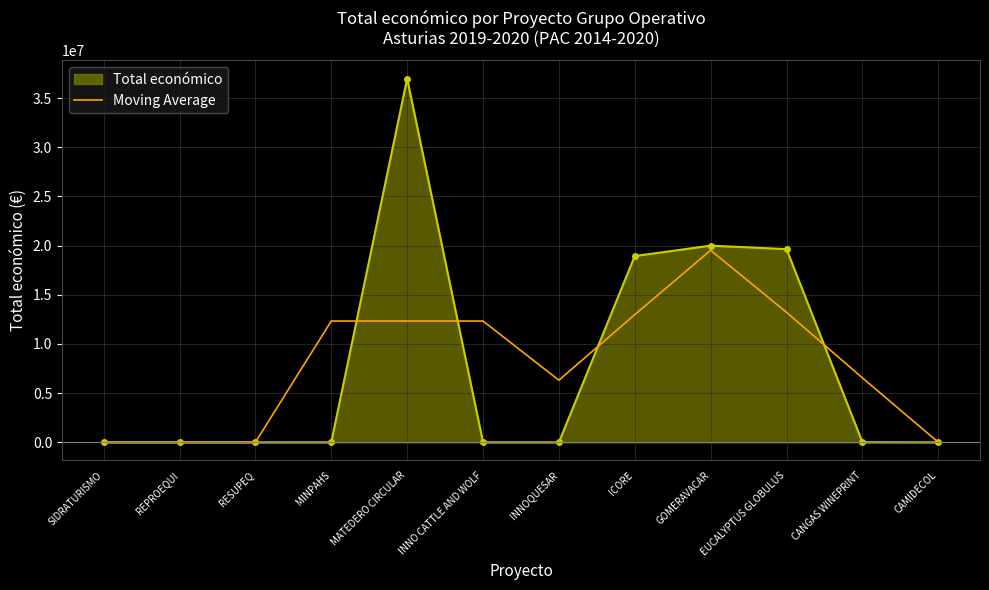

Rank the series by their maximum value, from highest to lowest.

Total económico, Moving Average